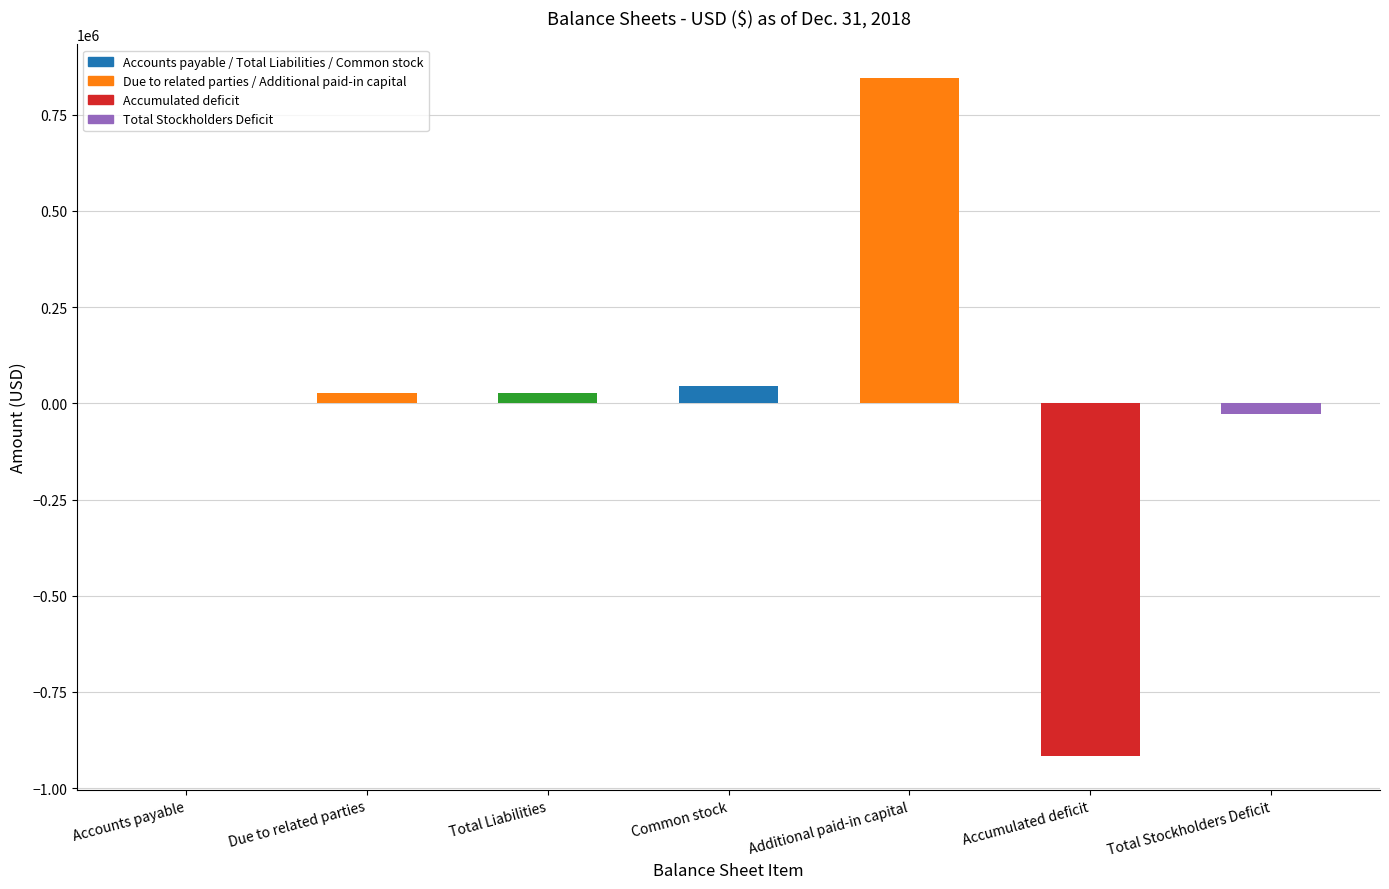

The value at Common stock is 44998. True or false?

True